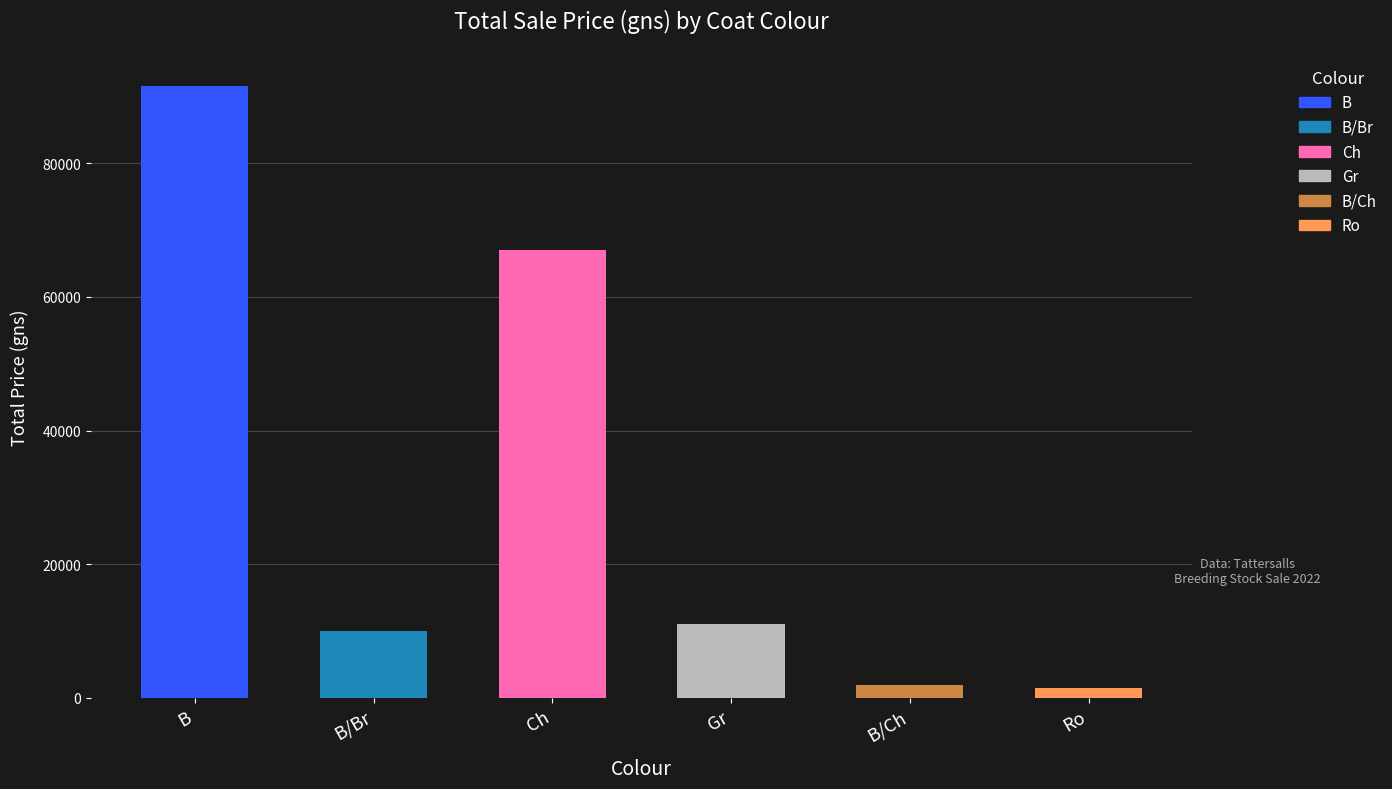

What is the value of the 4th bar from the left?

11000